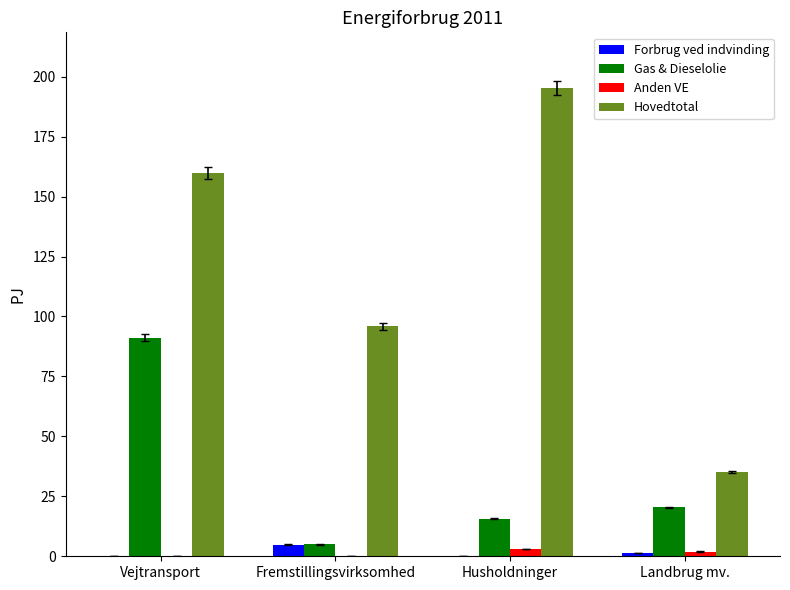

What is the maximum value for Forbrug ved indvinding?

4.8